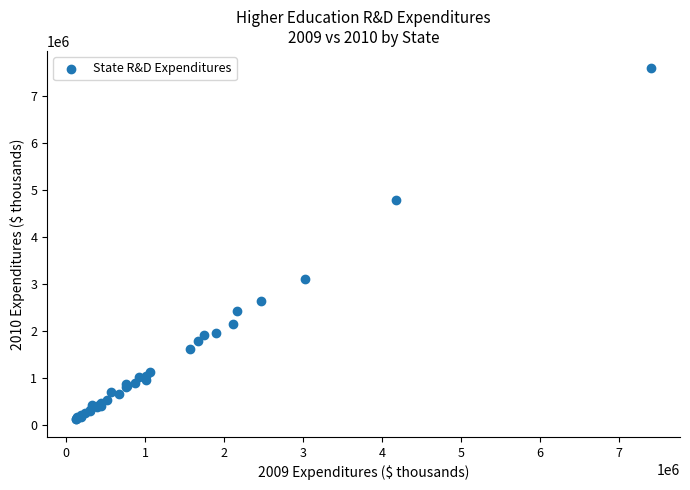

What Y value in the scatter plot is closest to 3849339?

3094055